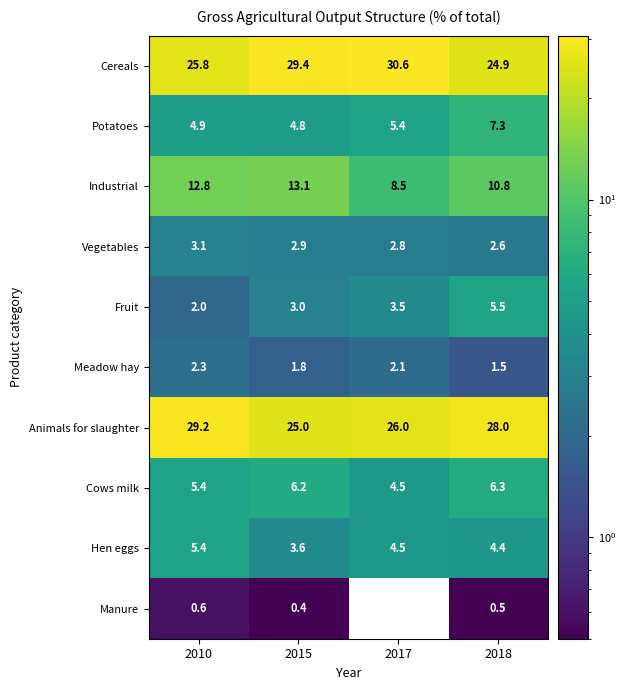

At which label does Industrial reach its peak?

2015